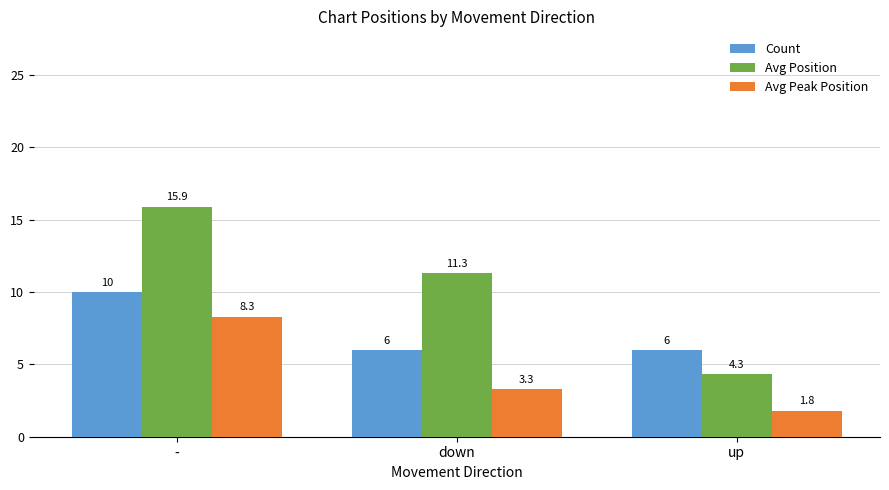

At which category does the chart reach its minimum across all series?

up